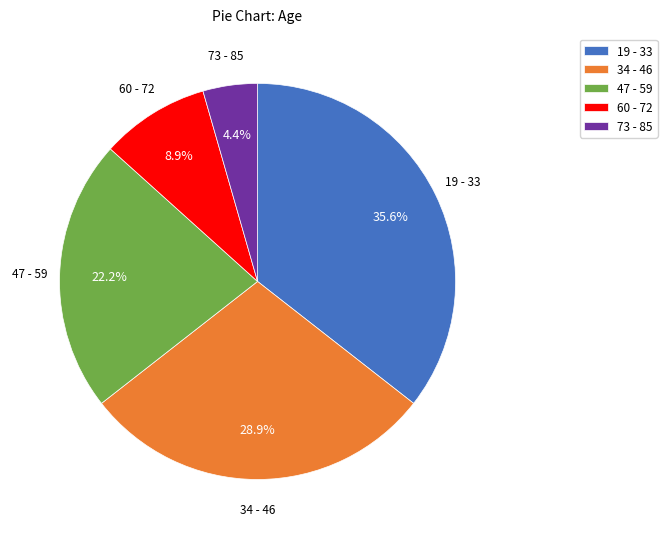

Do 60 - 72 and 73 - 85 together represent more than half of the pie?

No